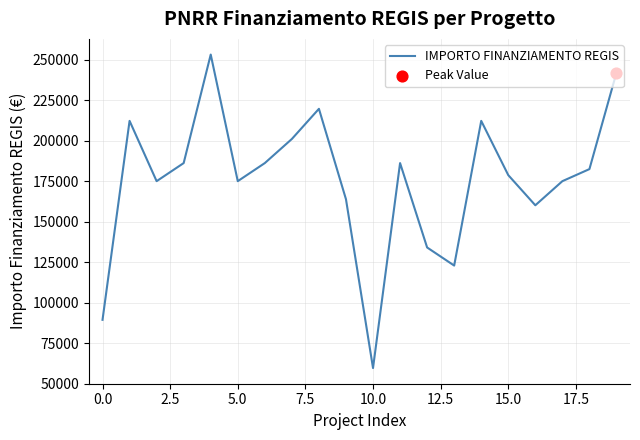

What is the maximum value shown in the chart?

253355.4